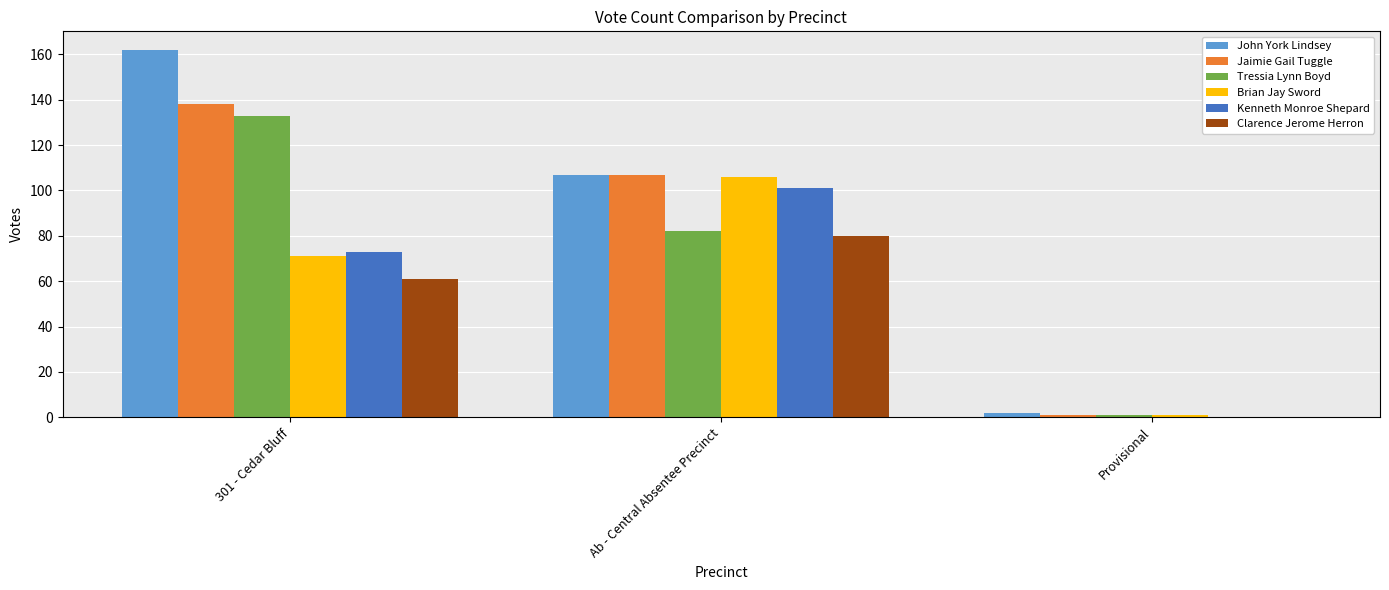

Which series changed the most between 301 - Cedar Bluff and Provisional?

John York Lindsey